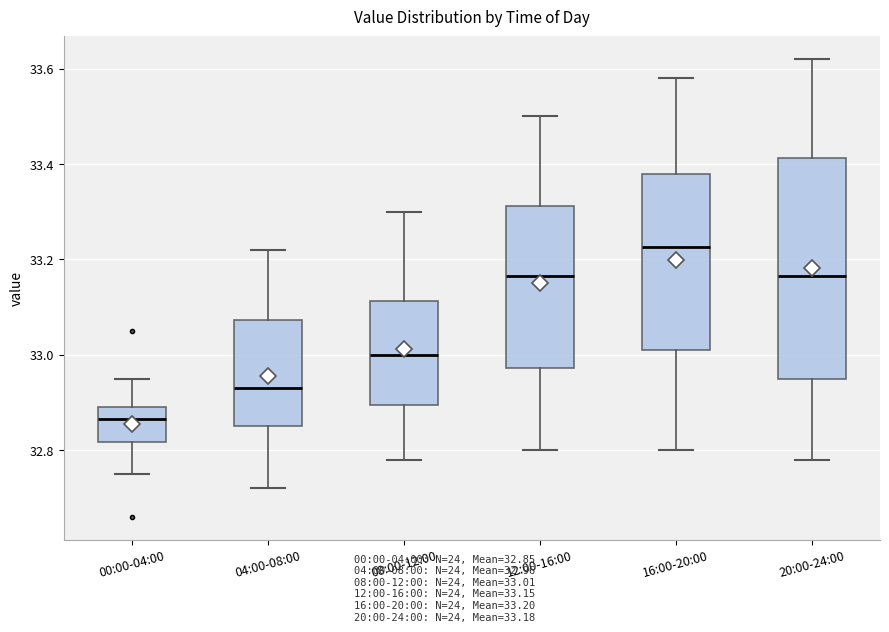

Reading left to right, transcribe this box plot: for each box, give where its median line is, the range the box spans, and where its two whiskers end, as read against the y-axis. The values are not printed on the chart, so give them approximately, as read against the axis.

00:00-04:00: median 32.86, box 32.82 to 32.90, whiskers 32.76 to 32.96
04:00-08:00: median 32.94, box 32.86 to 33.08, whiskers 32.72 to 33.22
08:00-12:00: median 33.00, box 32.90 to 33.12, whiskers 32.78 to 33.30
12:00-16:00: median 33.16, box 32.98 to 33.32, whiskers 32.80 to 33.50
16:00-20:00: median 33.22, box 33.02 to 33.38, whiskers 32.80 to 33.58
20:00-24:00: median 33.16, box 32.96 to 33.42, whiskers 32.78 to 33.62